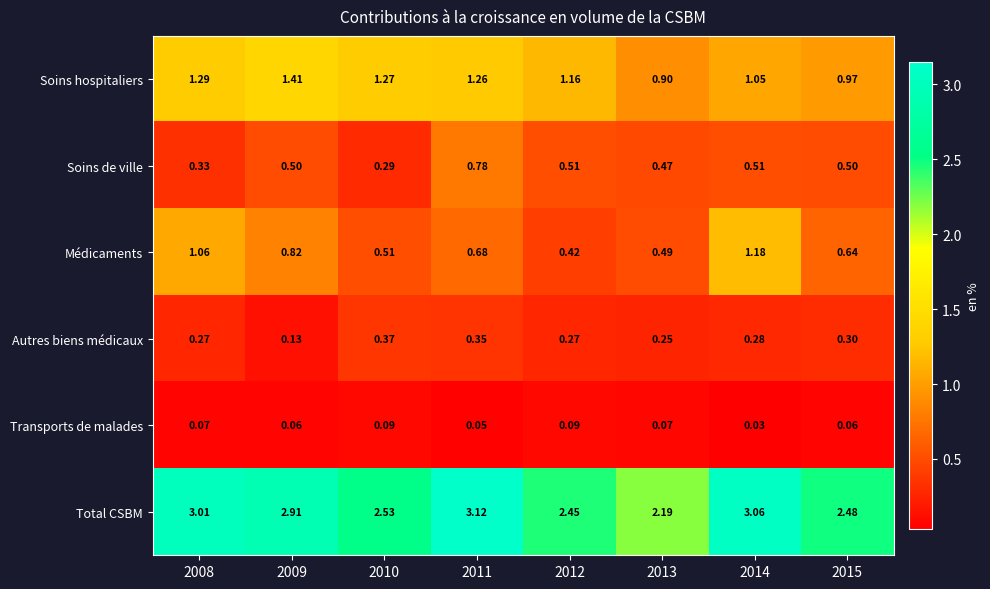

Is the value of Autres biens médicaux at 2009 greater than the value of Soins hospitaliers at 2013?

No